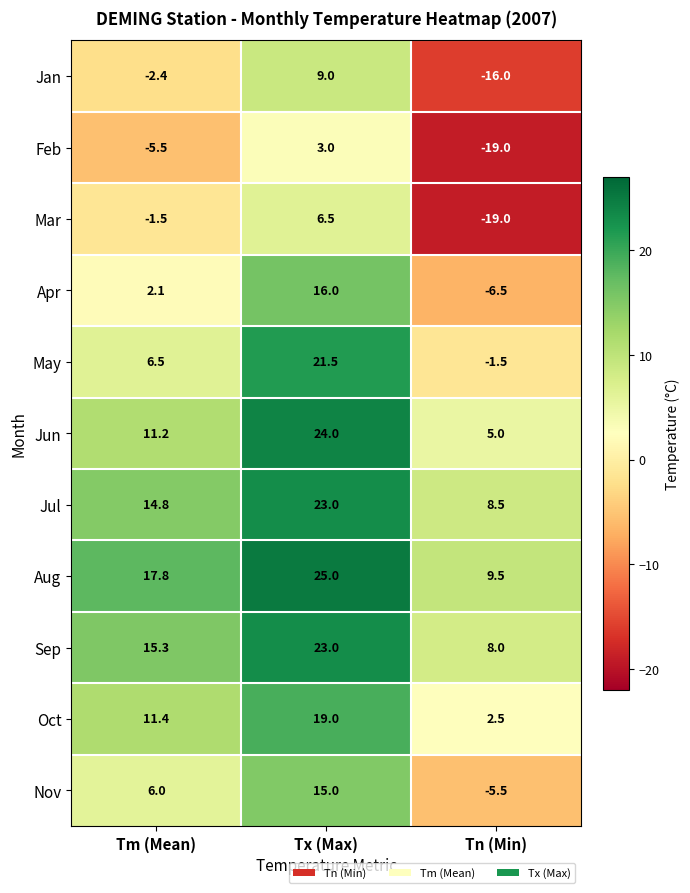

Where does the Oct series first go above 11?

Tm (Mean)